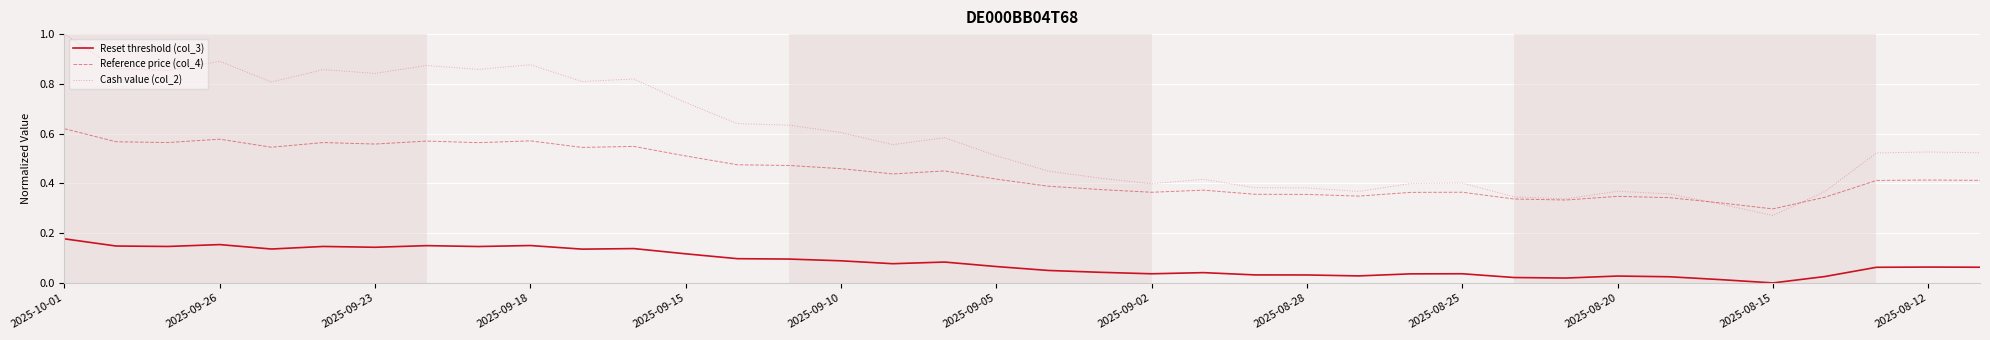

True or false: Reset threshold (col_3) and Cash value (col_2) intersect in this chart.

False